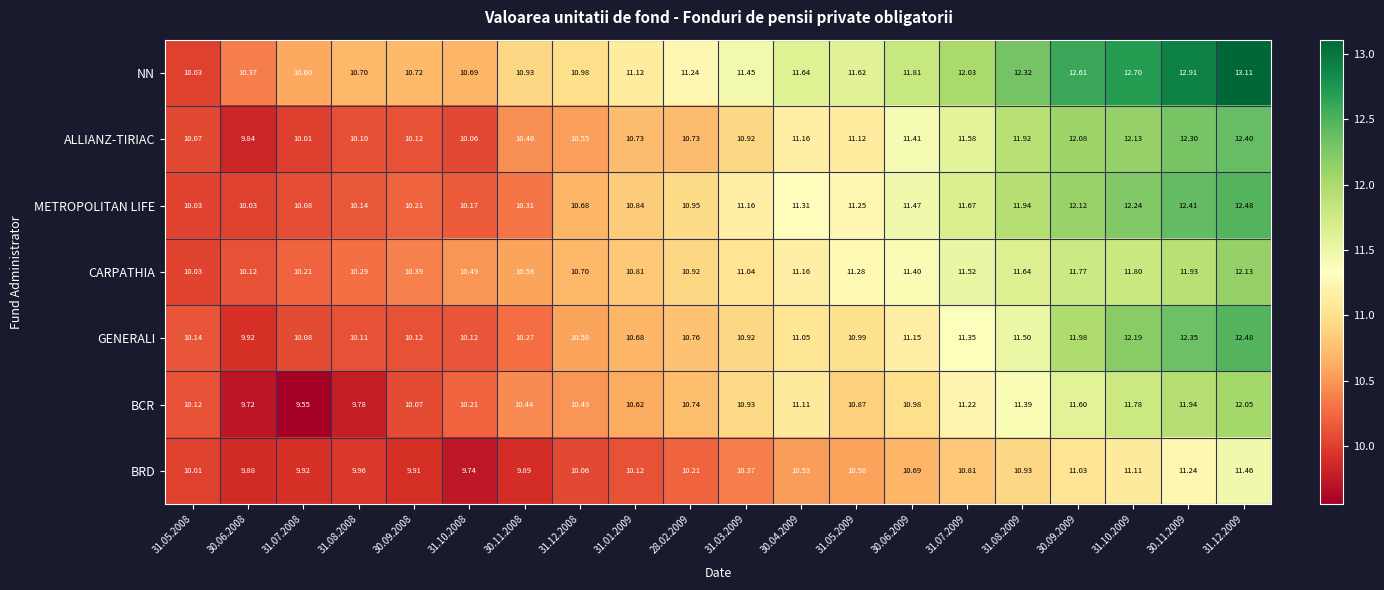

At 30.06.2009, list the series in order from largest to smallest.

NN, METROPOLITAN LIFE, ALLIANZ-TIRIAC, CARPATHIA, GENERALI, BCR, BRD